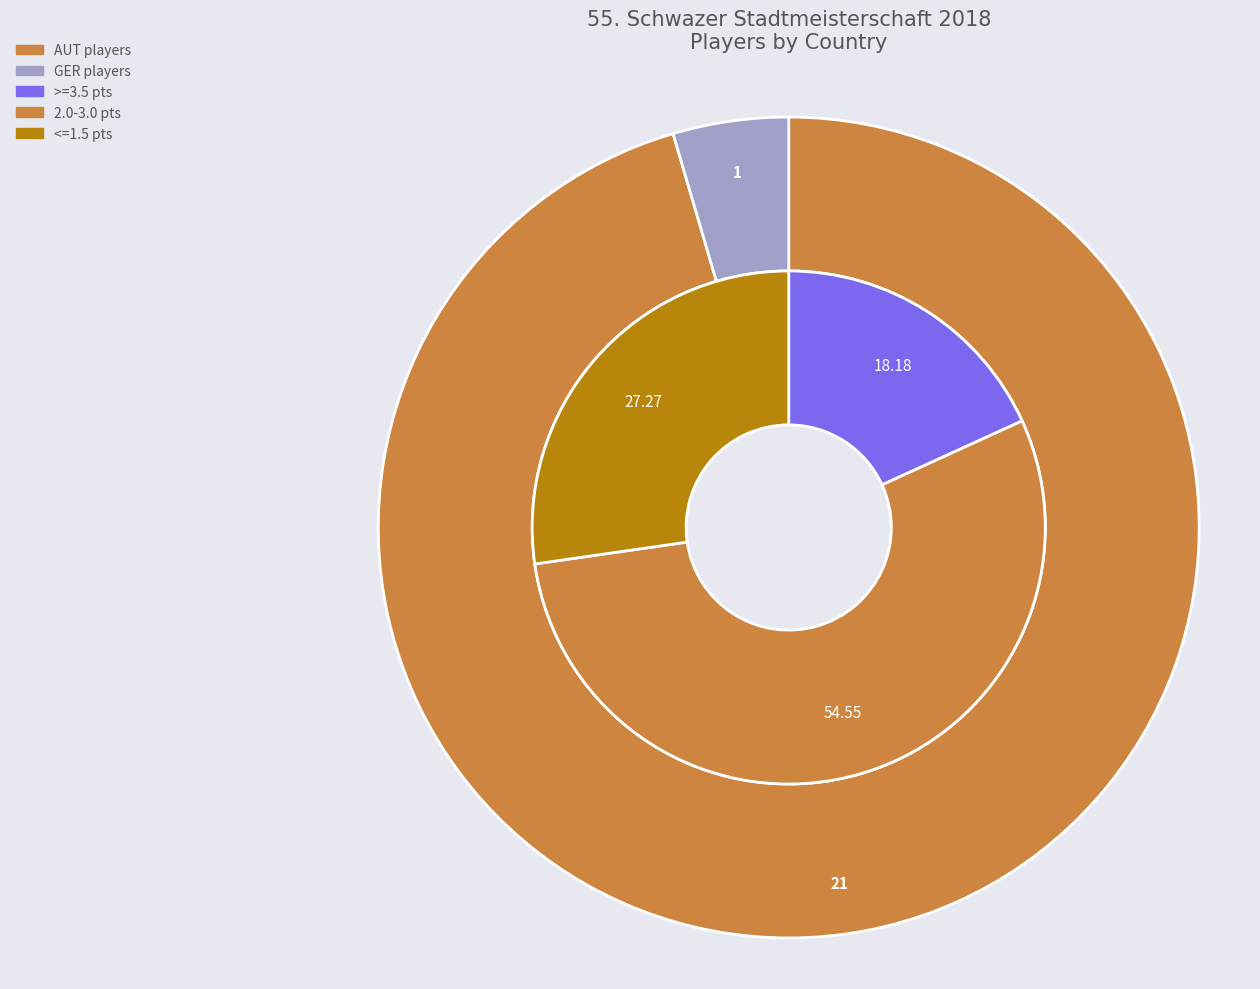

To the nearest percent, what is the combined percentage of AUT and GER?

100%